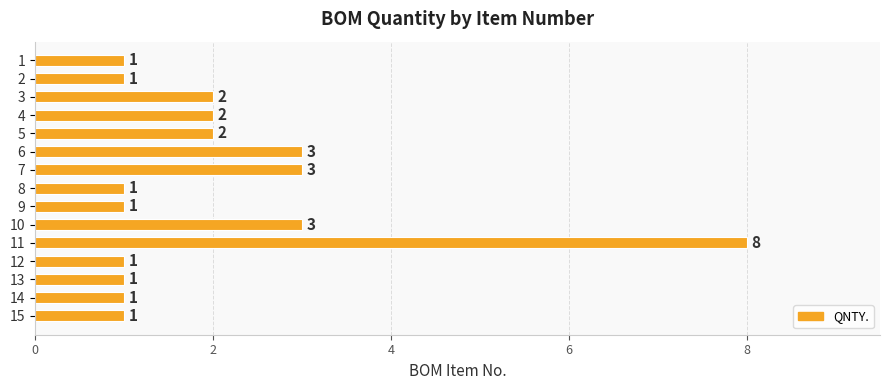

What is the value of the 1st bar from the top?

1